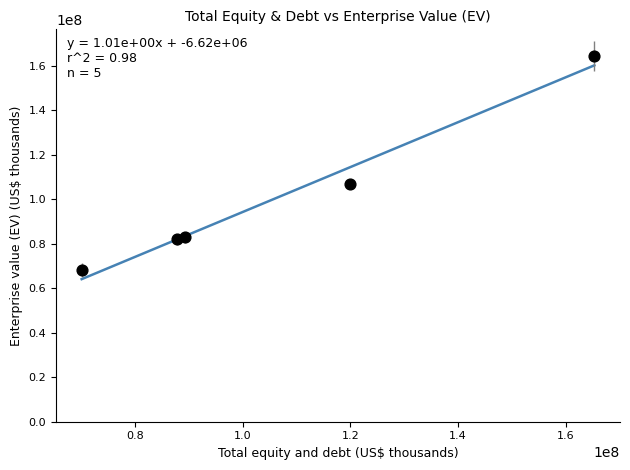

What is the range of X values (max minus min)?

95226974